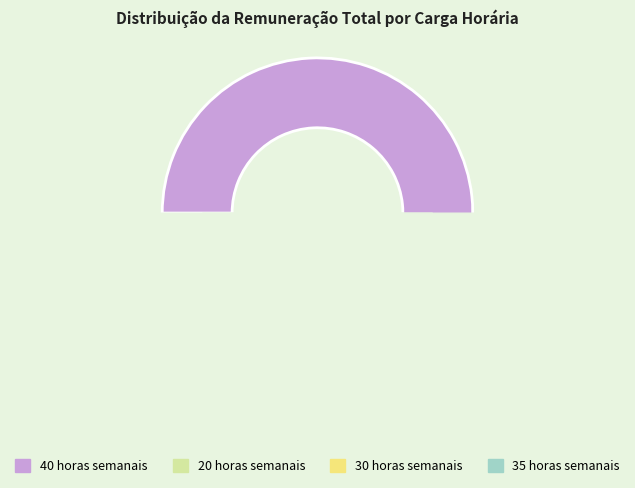

Rank the categories by value from highest to lowest.

40 horas semanais, 20 horas semanais, 35 horas semanais, 30 horas semanais